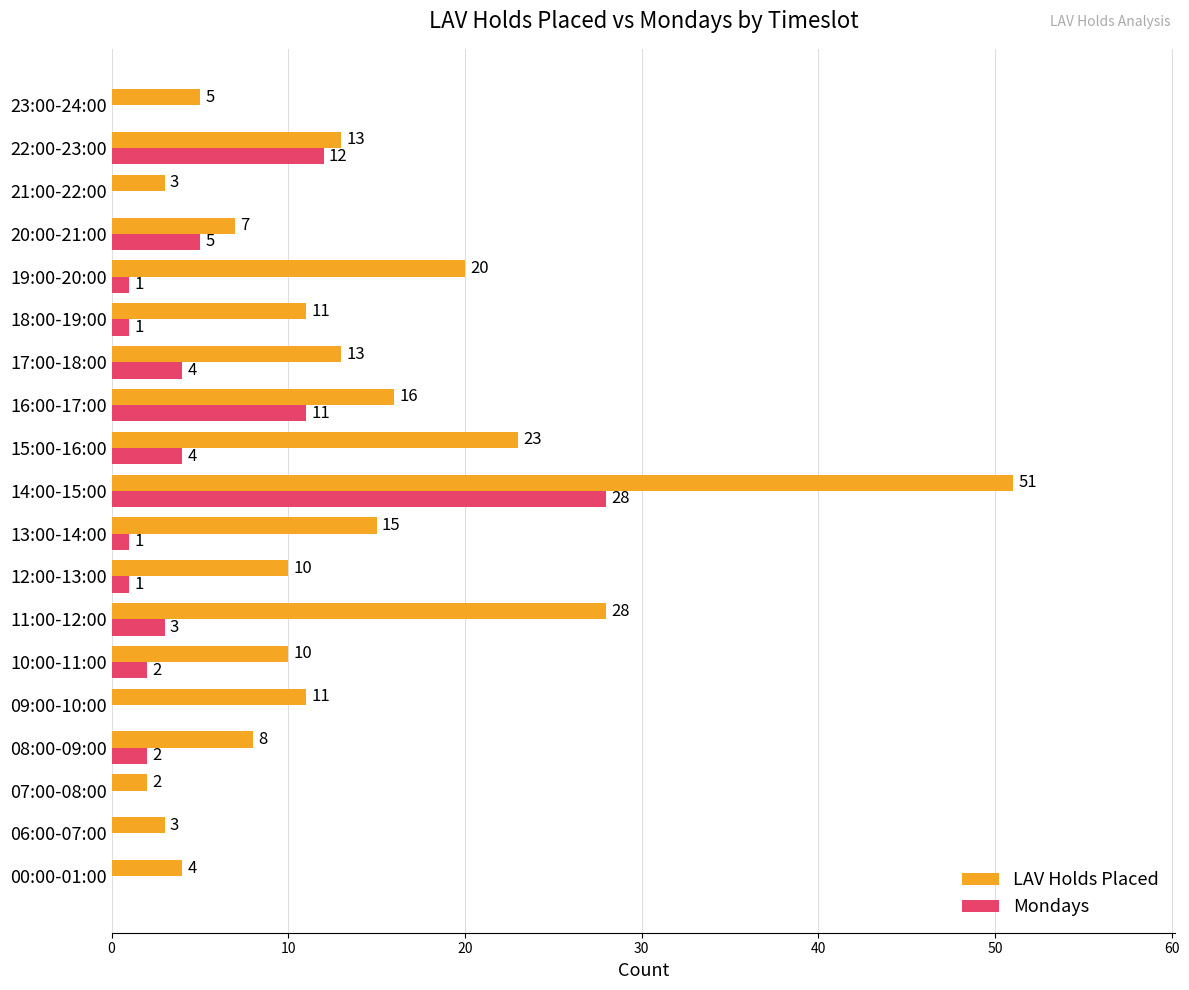

Which series changed the most between 08:00-09:00 and 19:00-20:00?

LAV Holds Placed